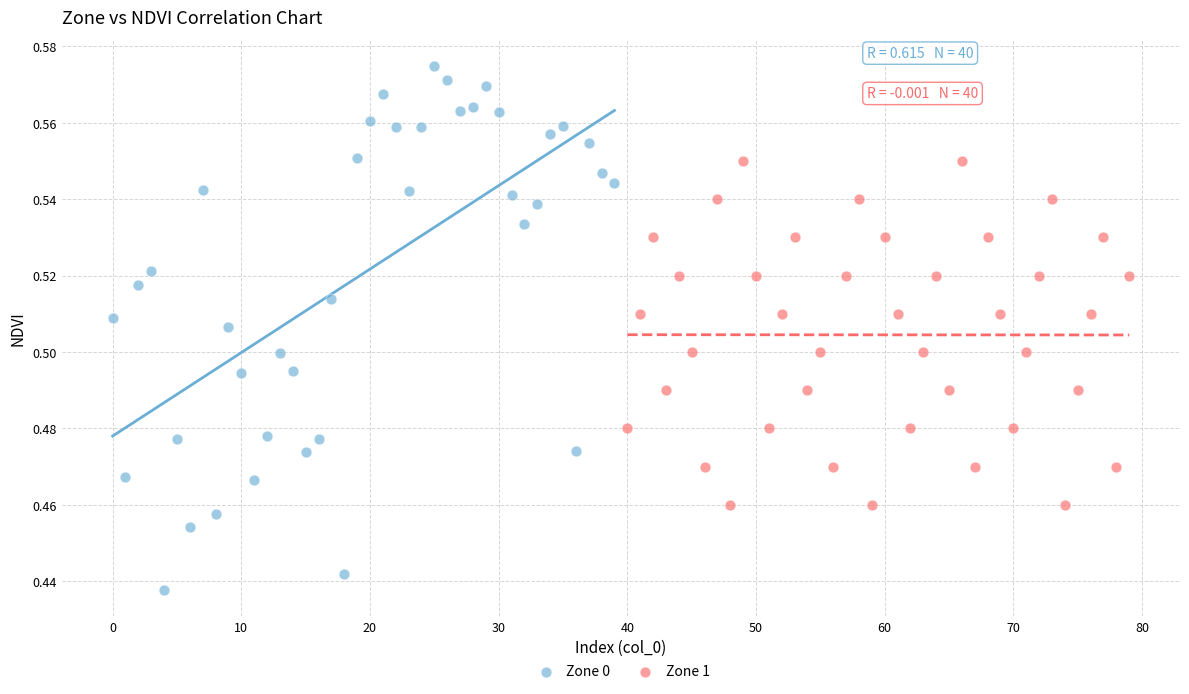

What are all the series names shown in the legend?

Zone 0, Zone 1